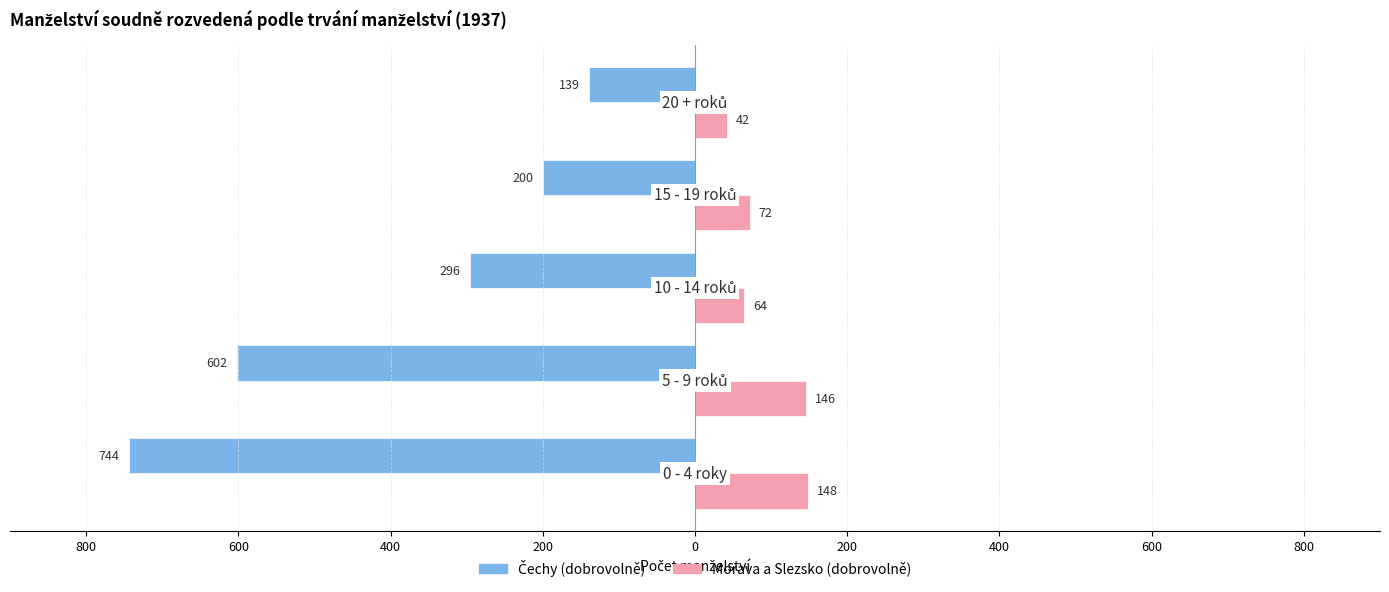

What is the minimum value shown in the chart?

-744